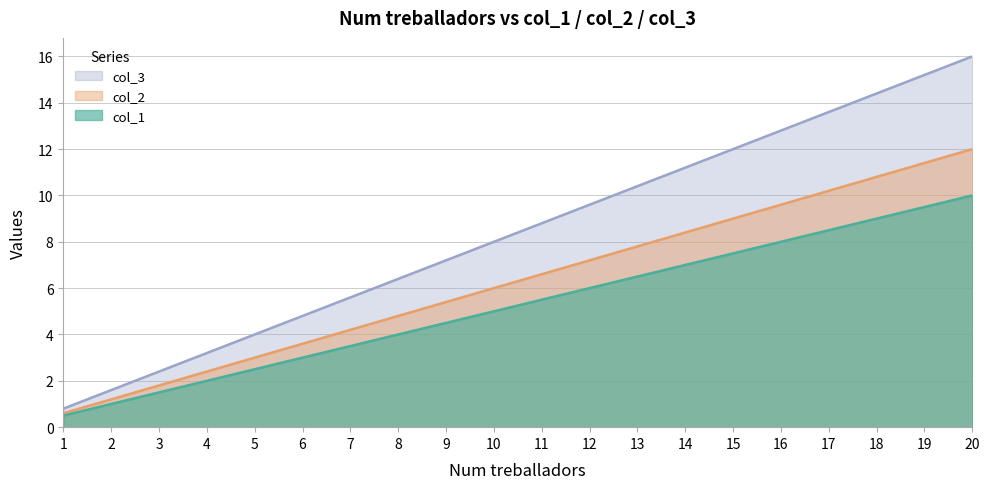

Which label corresponds to the smallest value in the chart?

1